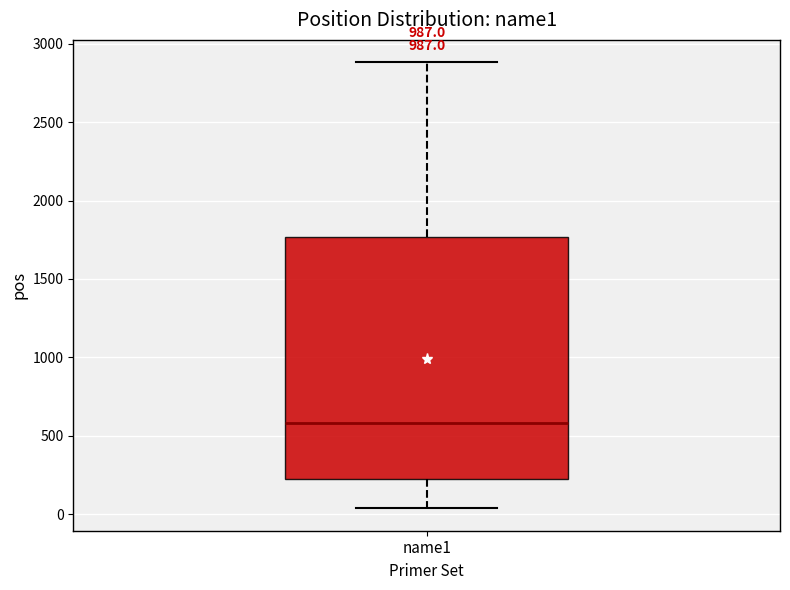

Read this box plot against the y-axis: the position of the median line, the range covered by the box, and the ends of both whiskers. The values are not printed on the chart, so give them approximately, as read against the axis.

median 600, box 200 to 1750, whiskers 50 to 2900